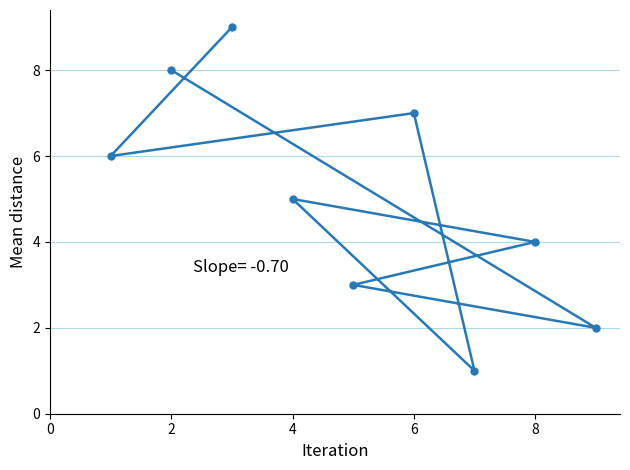

Is this an area chart (filled region under the line)?

No